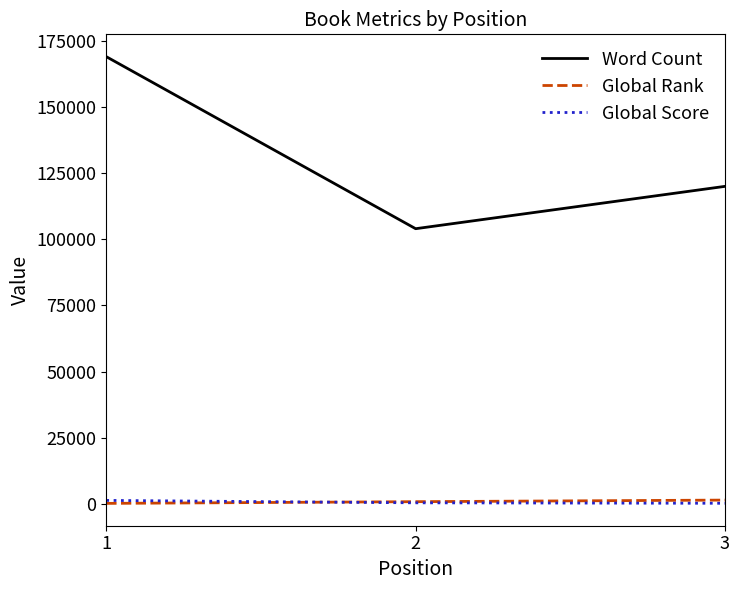

The value of Word Count at 1 is 250065. True or false?

False